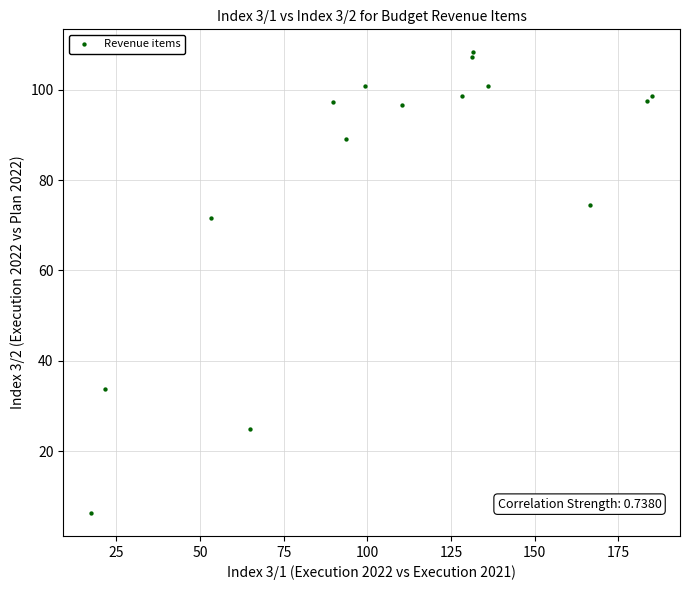

What Y value in the scatter plot is closest to 57?

71.5